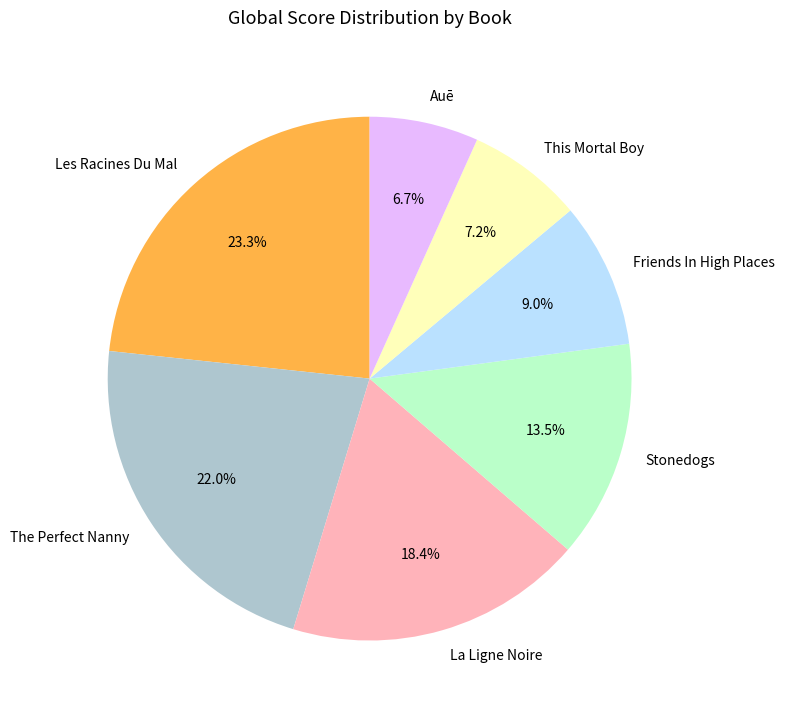

Is the sum of The Perfect Nanny and Auē greater than half?

No